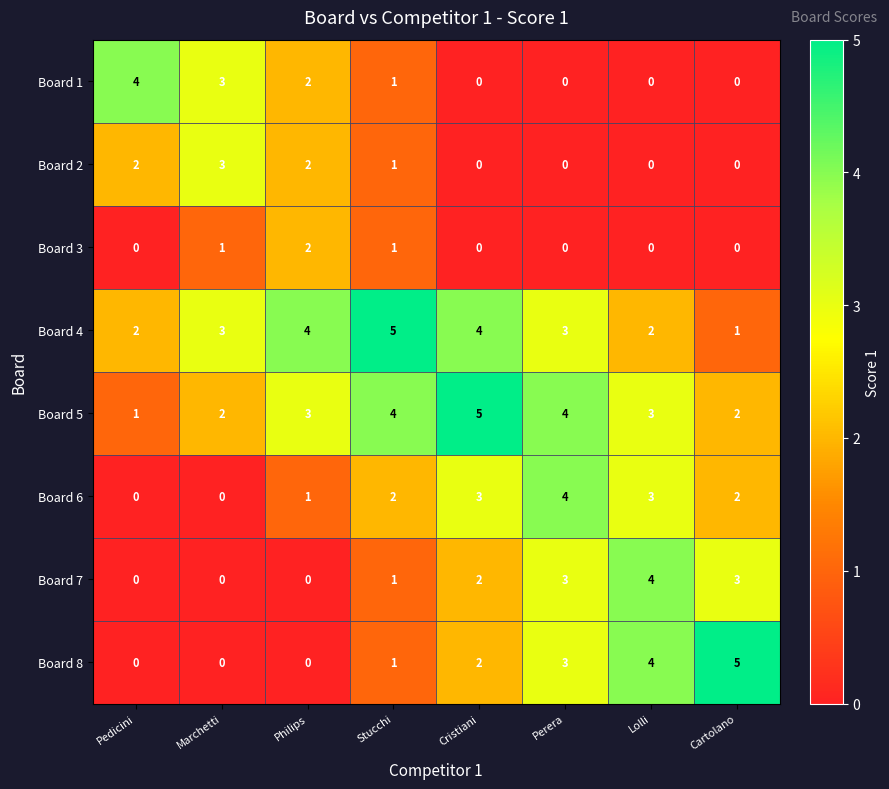

What is the sum of the Board 8 values at Lolli and Cartolano?

9